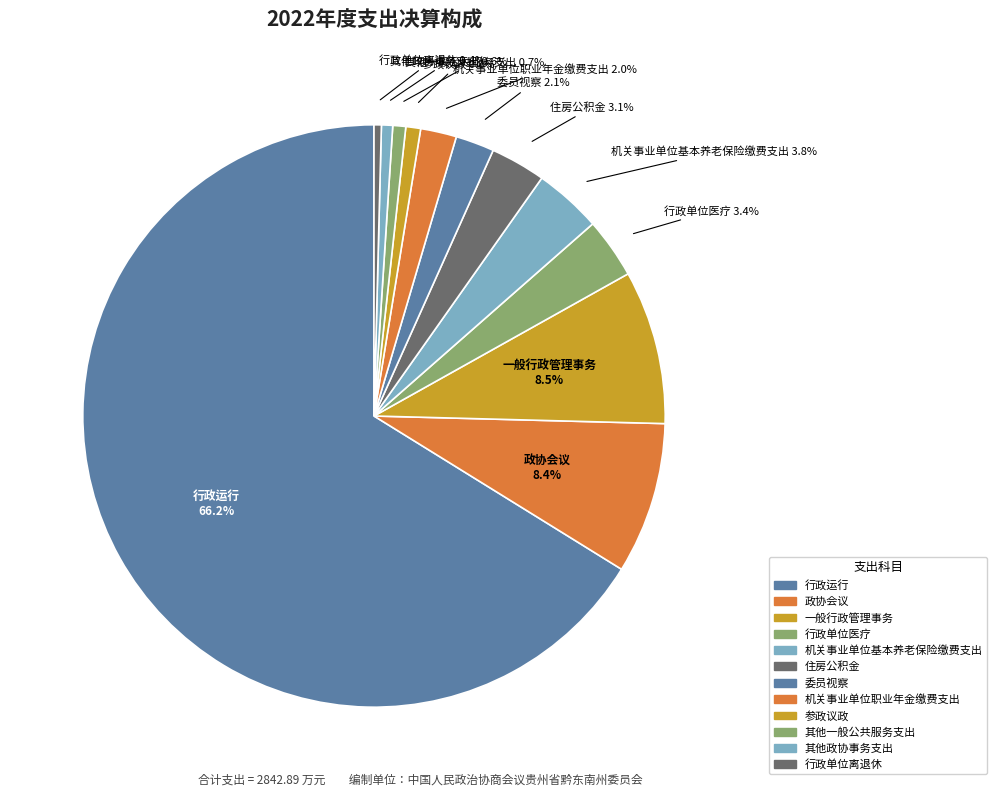

How many slices are in this pie chart?

12